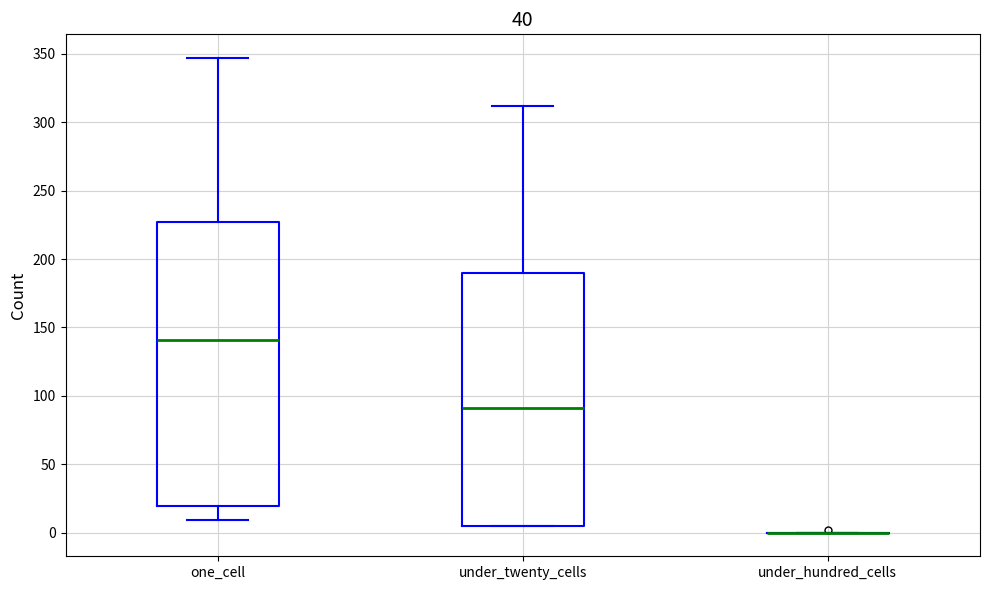

Comparing the boxes themselves (not the whiskers), which one is the tallest?

one_cell